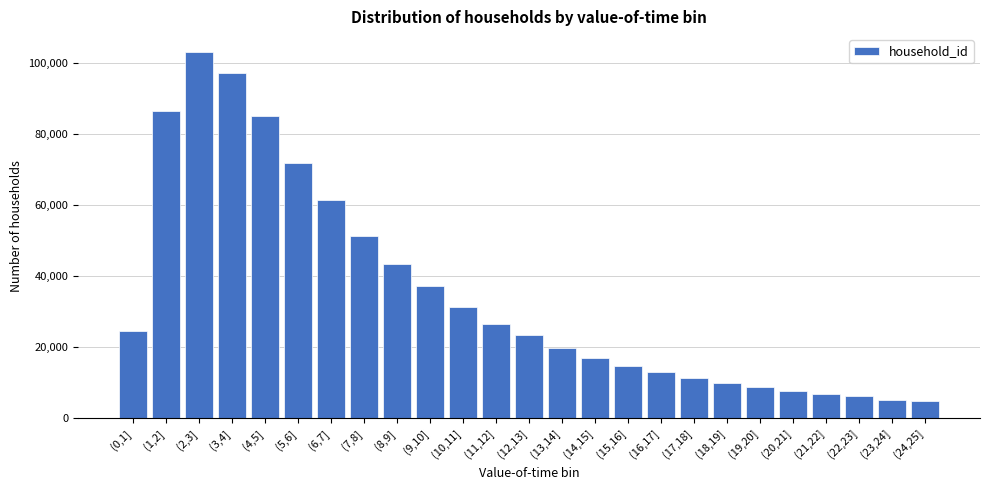

Approximately how many times larger is the value at (7,8] compared to (11,12]?

1.9